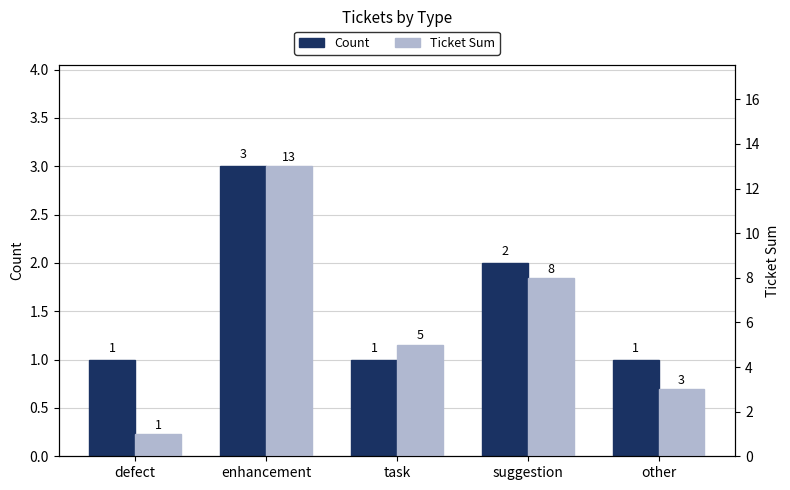

What is the maximum value shown in the chart?

13